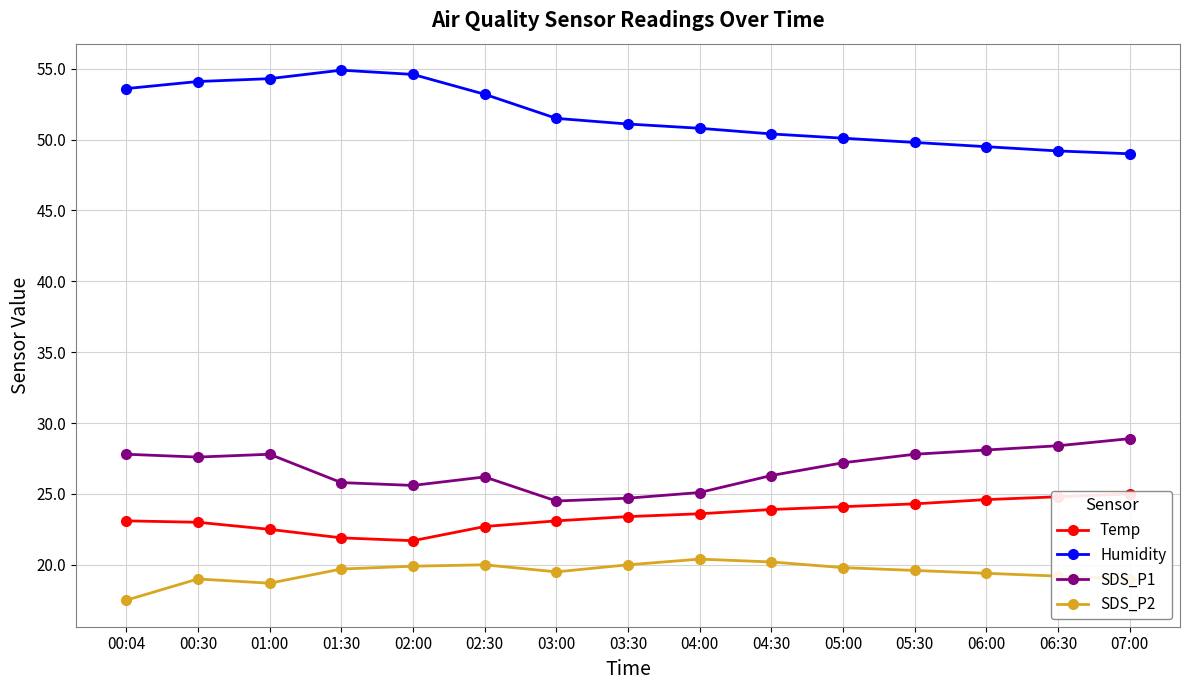

How many values in the SDS_P1 series exceed 27?

8